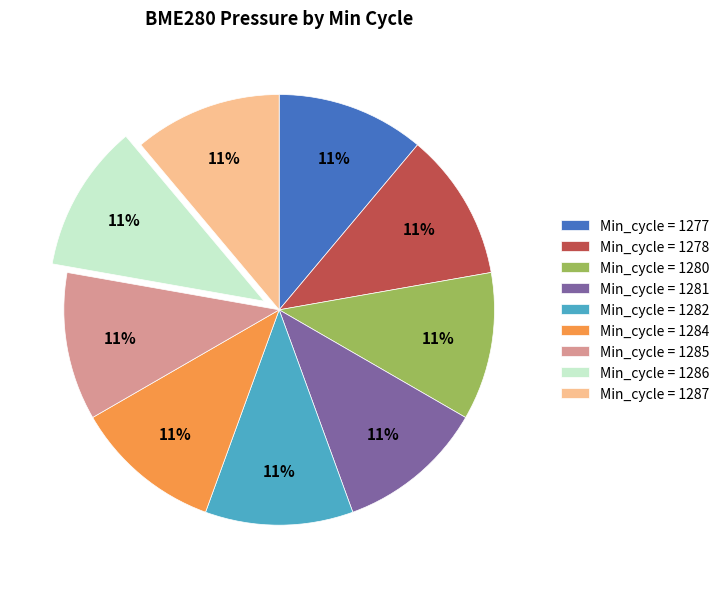

What percentage is the Min_cycle = 1278 slice, to the nearest percent?

11%